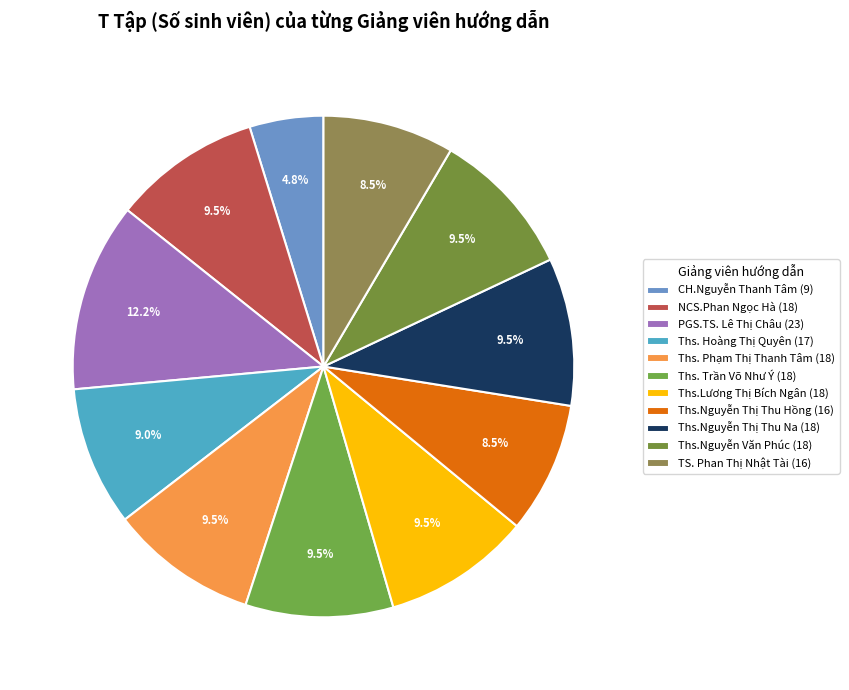

The PGS.TS. Lê Thị Châu slice represents 23% of the pie. True or false?

False